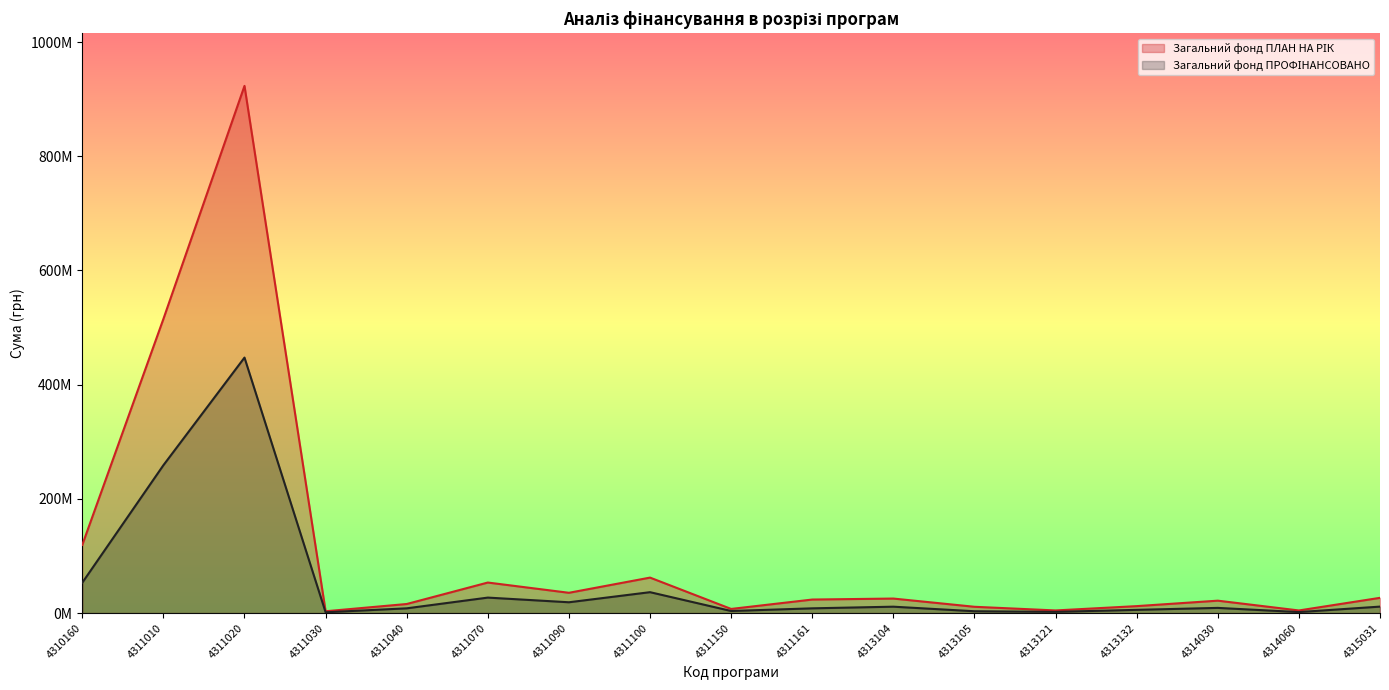

What is the value of the Загальний фонд ПЛАН НА РІК point at the 7th from the left?

35514300